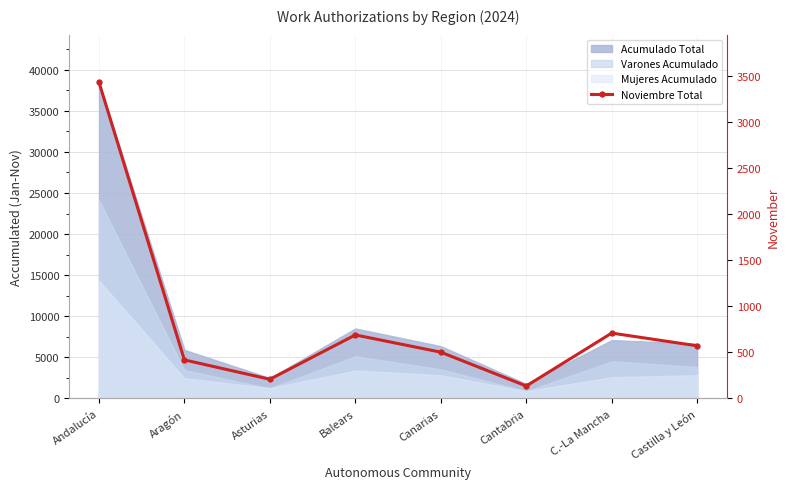

What is the smallest value displayed?

135